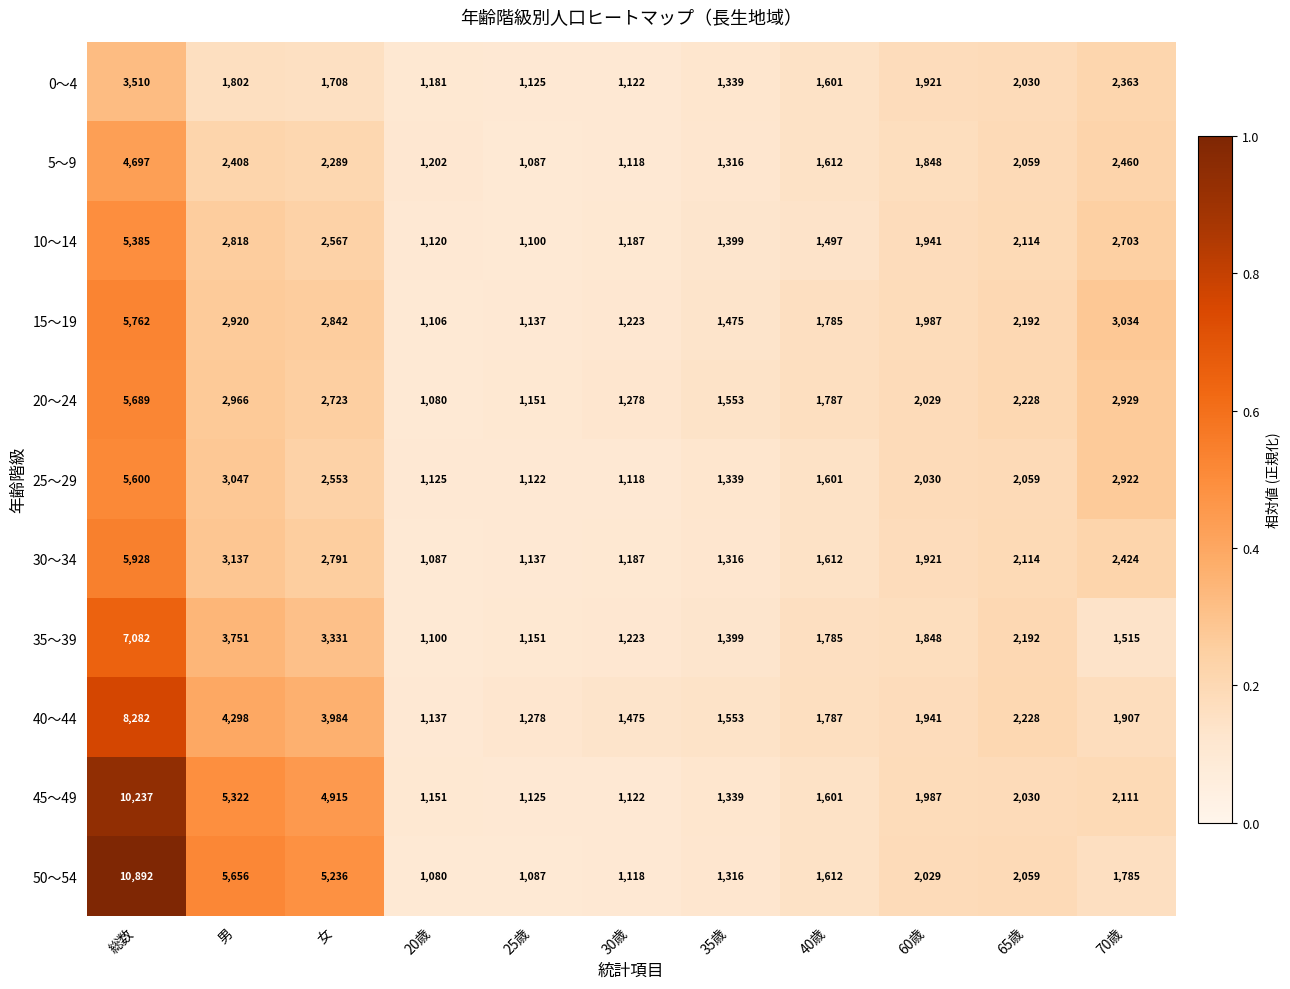

What is the sum of the 40～44 values at 65歳 and 60歳?

4169